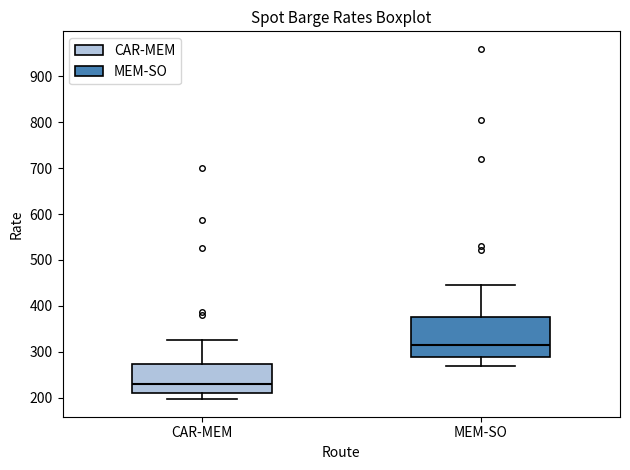

Reading left to right, transcribe this box plot: for each box, give where its median line is, the range the box spans, and where its two whiskers end, as read against the y-axis. The values are not printed on the chart, so give them approximately, as read against the axis.

CAR-MEM: median 230, box 210 to 270, whiskers 200 to 330
MEM-SO: median 310, box 290 to 380, whiskers 270 to 450